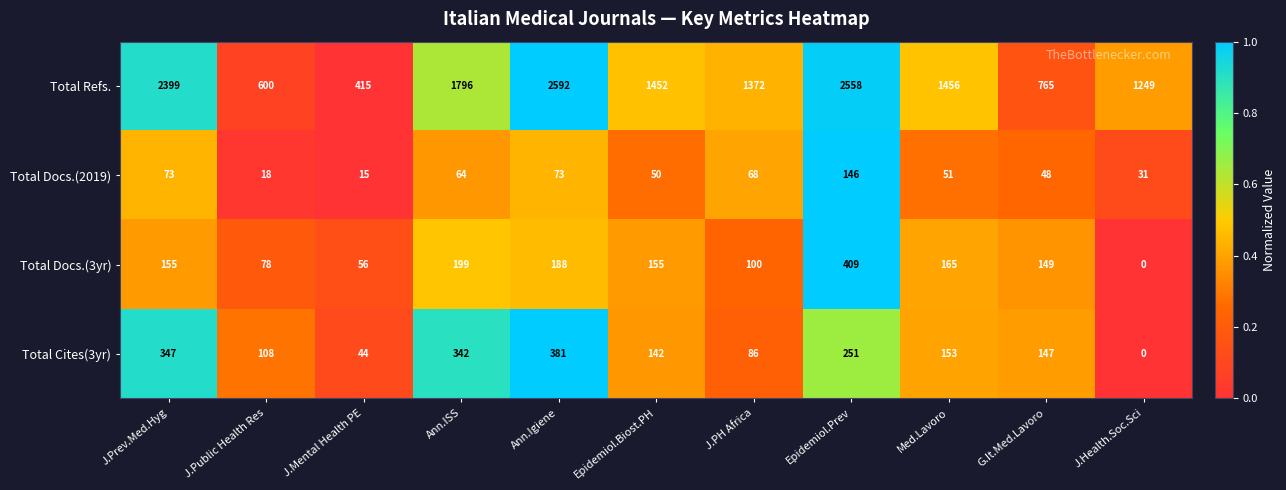

What is the total value across all series at G.It.Med.Lavoro?

1109